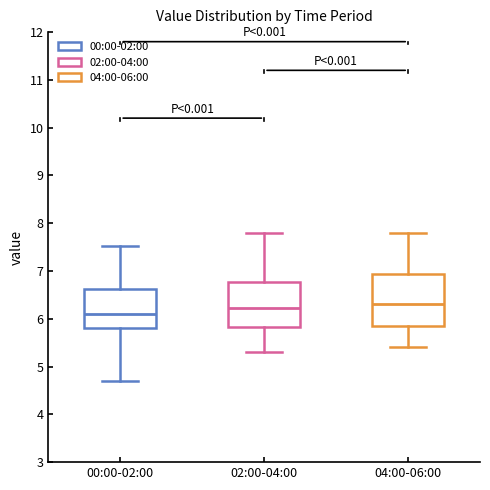

Reading left to right, read every box against the y-axis: the position of its median line, the range the box covers, and the ends of its whiskers. The values are not printed on the chart, so give them approximately, as read against the axis.

00:00-02:00: median 6.1, box 5.8 to 6.6, whiskers 4.7 to 7.5
02:00-04:00: median 6.2, box 5.8 to 6.8, whiskers 5.3 to 7.8
04:00-06:00: median 6.3, box 5.9 to 6.9, whiskers 5.4 to 7.8